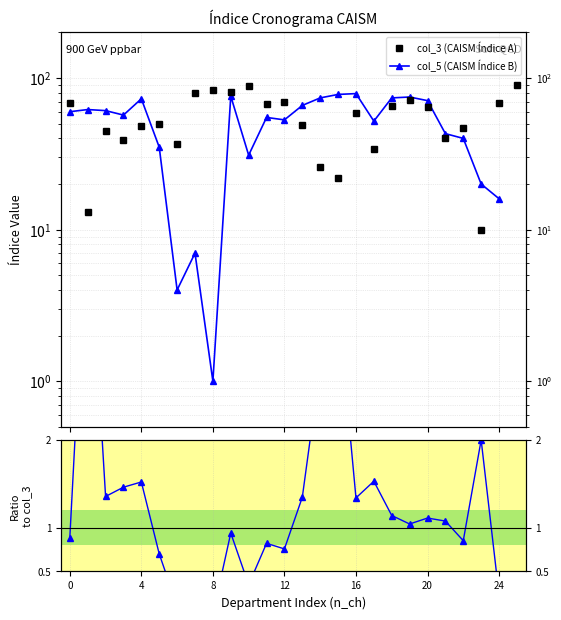

At 14, list the series in order from smallest to largest.

Ratio col_5/col_3, col_3 (CAISM Índice A), col_5 (CAISM Índice B)